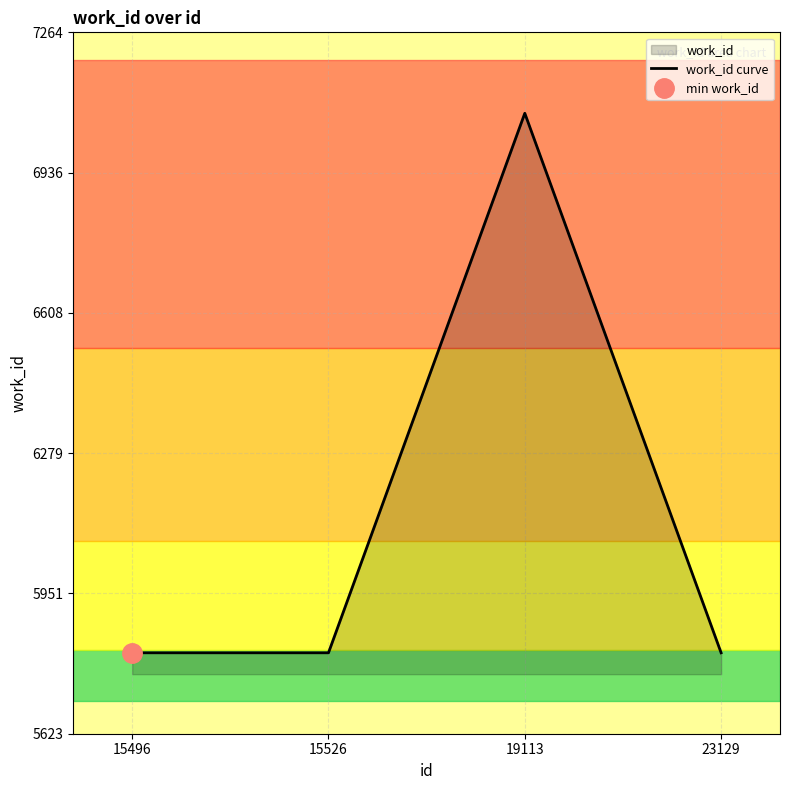

Reading left to right, transcribe all the data shown in this chart.

5813	5813	7075	5813